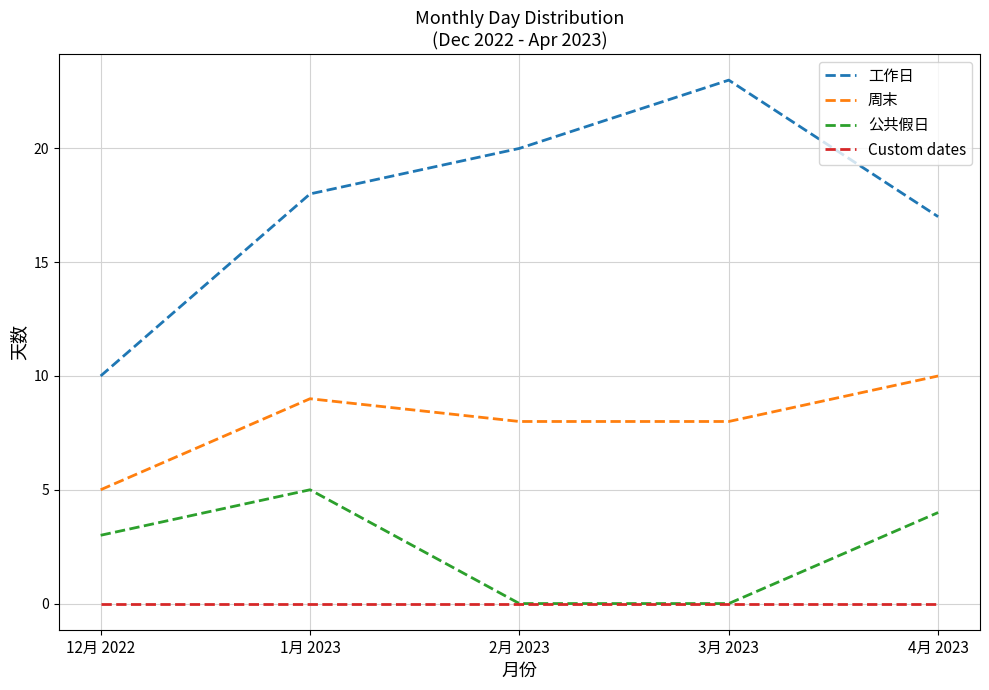

Reading left to right, list all the values displayed in this chart.

工作日: 10	18	20	23	17
周末: 5	9	8	8	10
公共假日: 3	5	0	0	4
Custom dates: 0	0	0	0	0